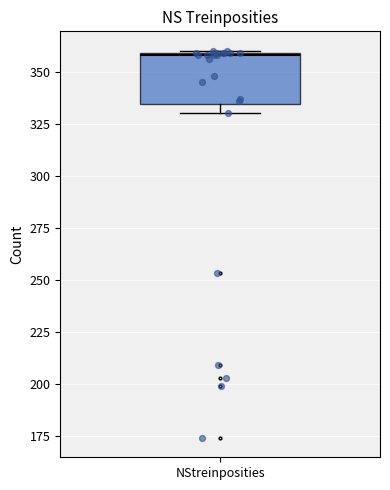

Where is the lower edge of the box for NStreinposities on the y-axis? The values are not printed on the chart, so give them approximately, as read against the axis.

335